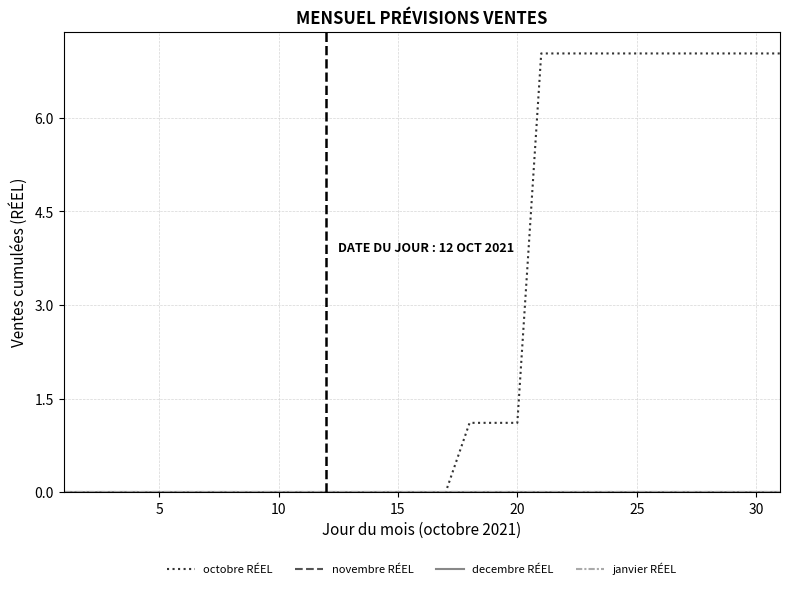

True or false: janvier RÉEL has more than 0 points higher than both neighbors.

False